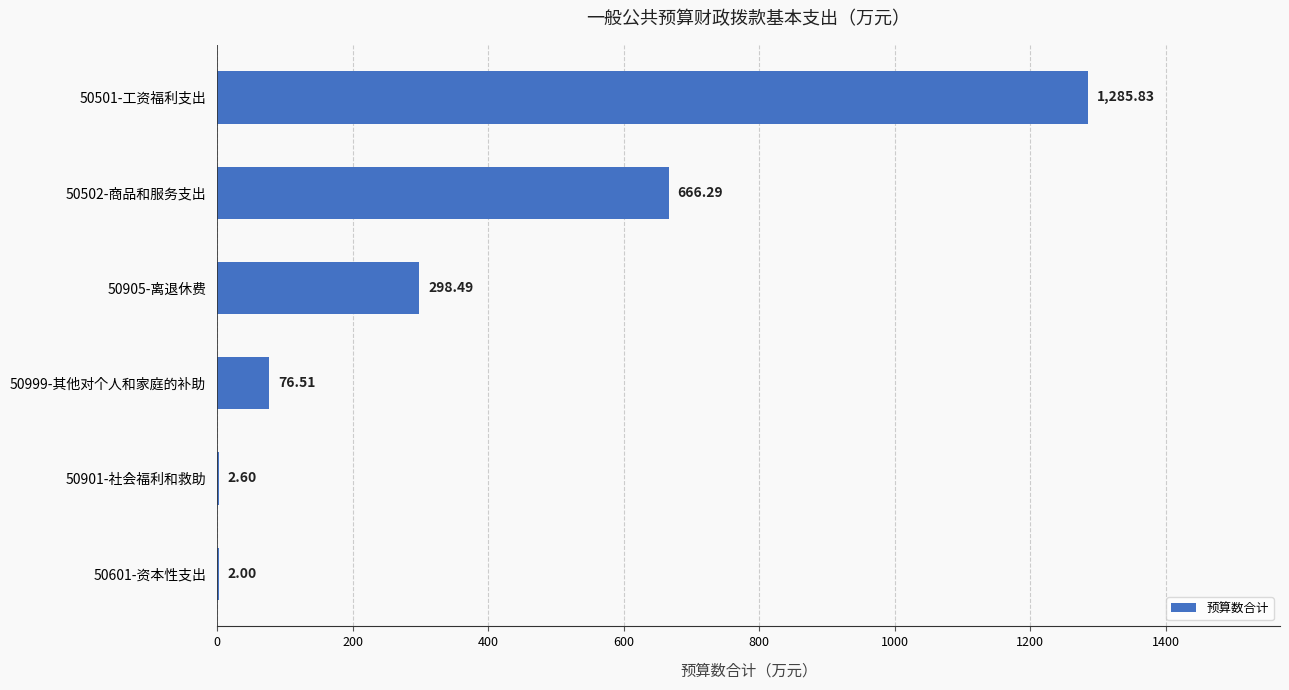

What is the change in value from 50502-商品和服务支出 to 50501-工资福利支出?

+619.5